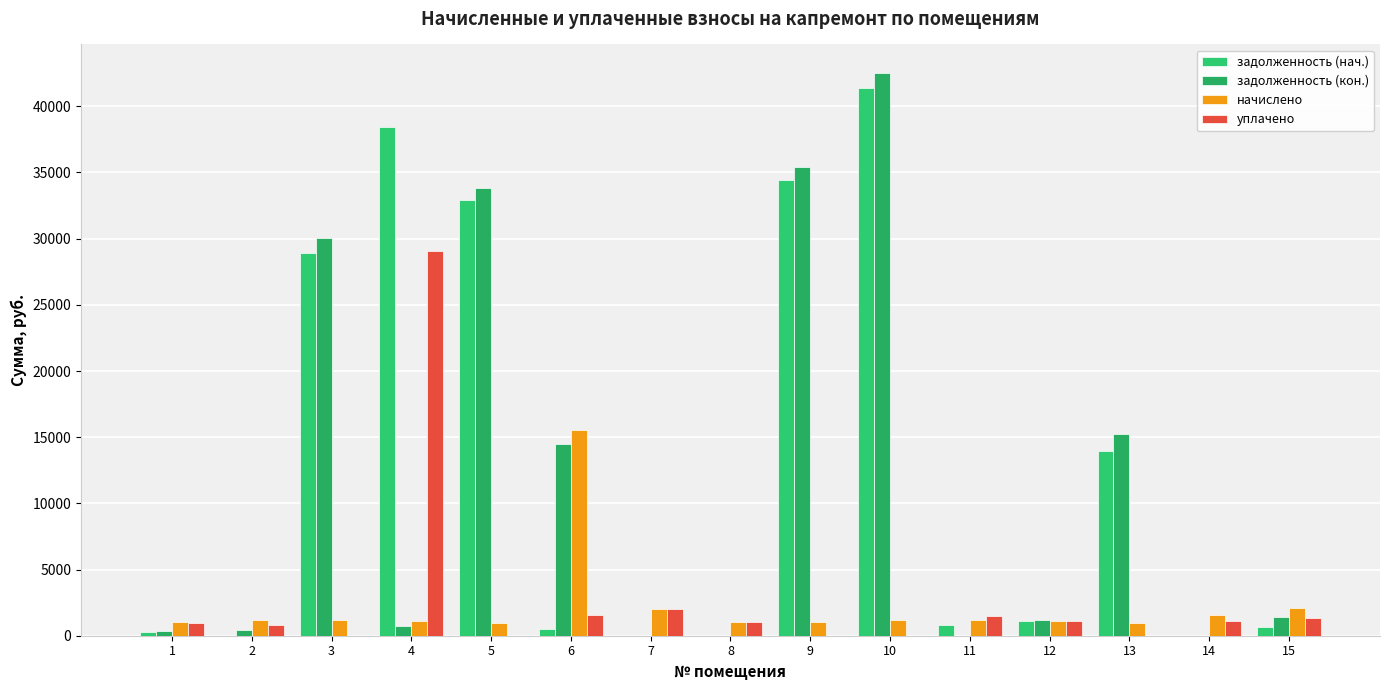

Count the number of data series in this chart.

4